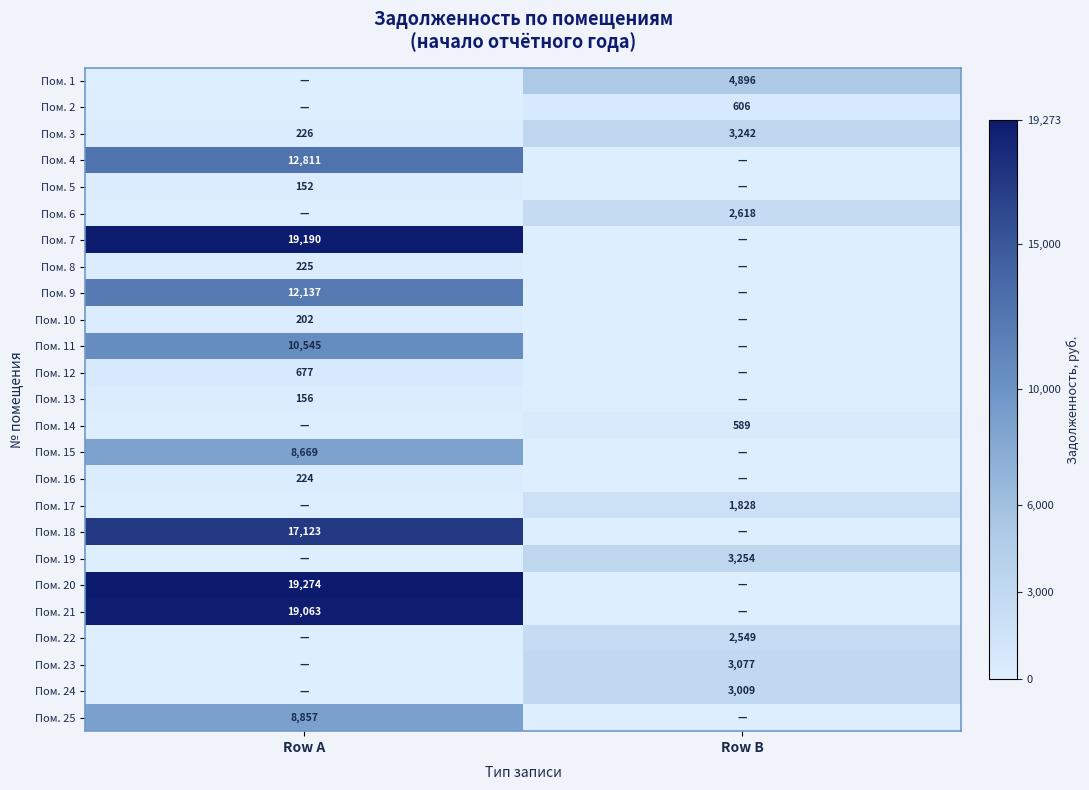

True or false: Пом. 2 has a value of 606 at Row B.

True